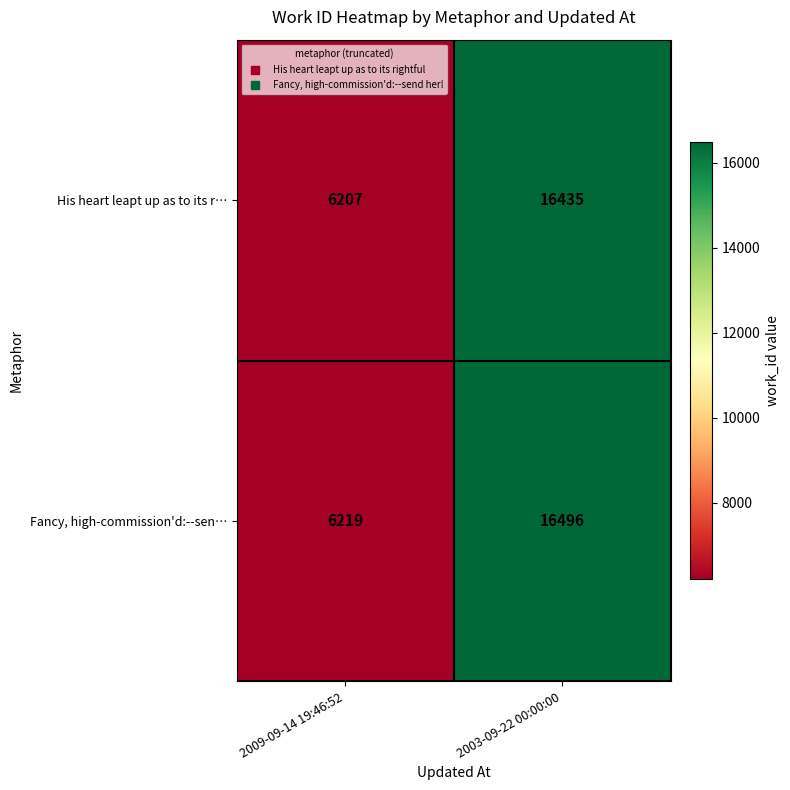

List the labels in order of His heart leapt up as to its r… value, smallest first.

2009-09-14 19:46:52, 2003-09-22 00:00:00